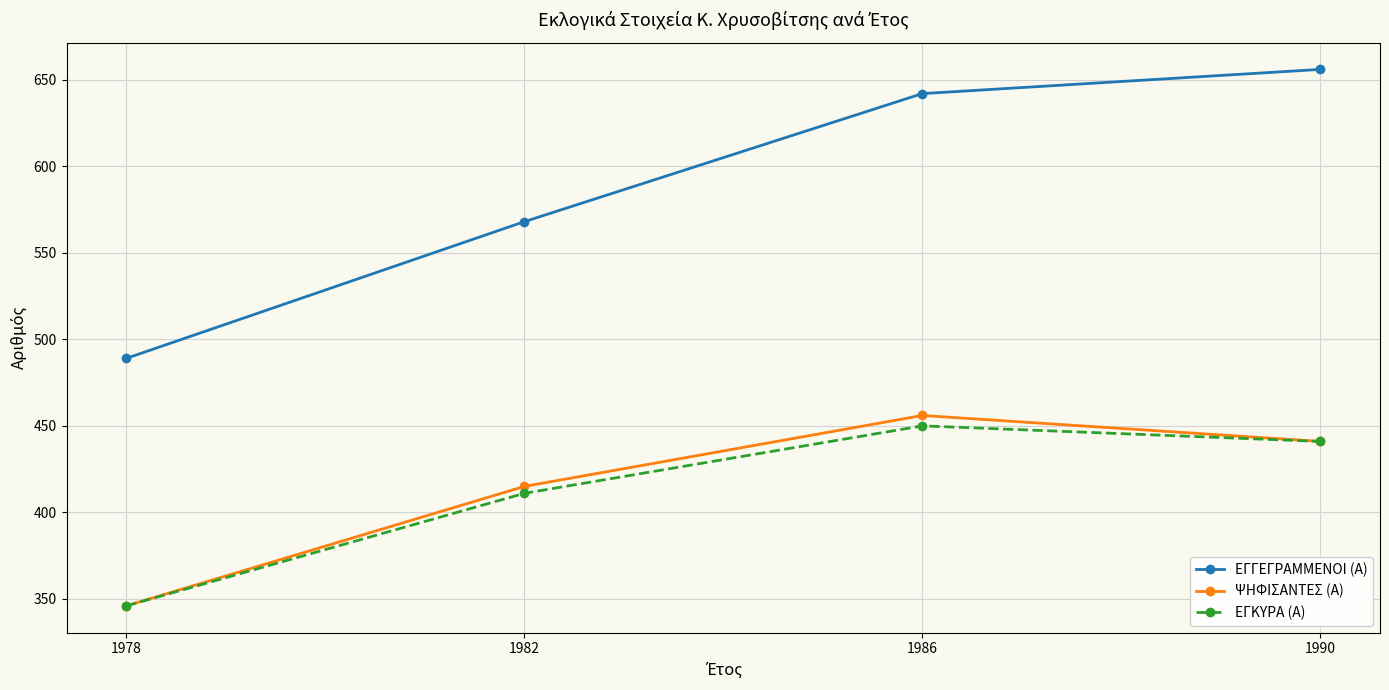

Which series has the largest range (max minus min)?

ΕΓΓΕΓΡΑΜΜΕΝΟΙ (Α)